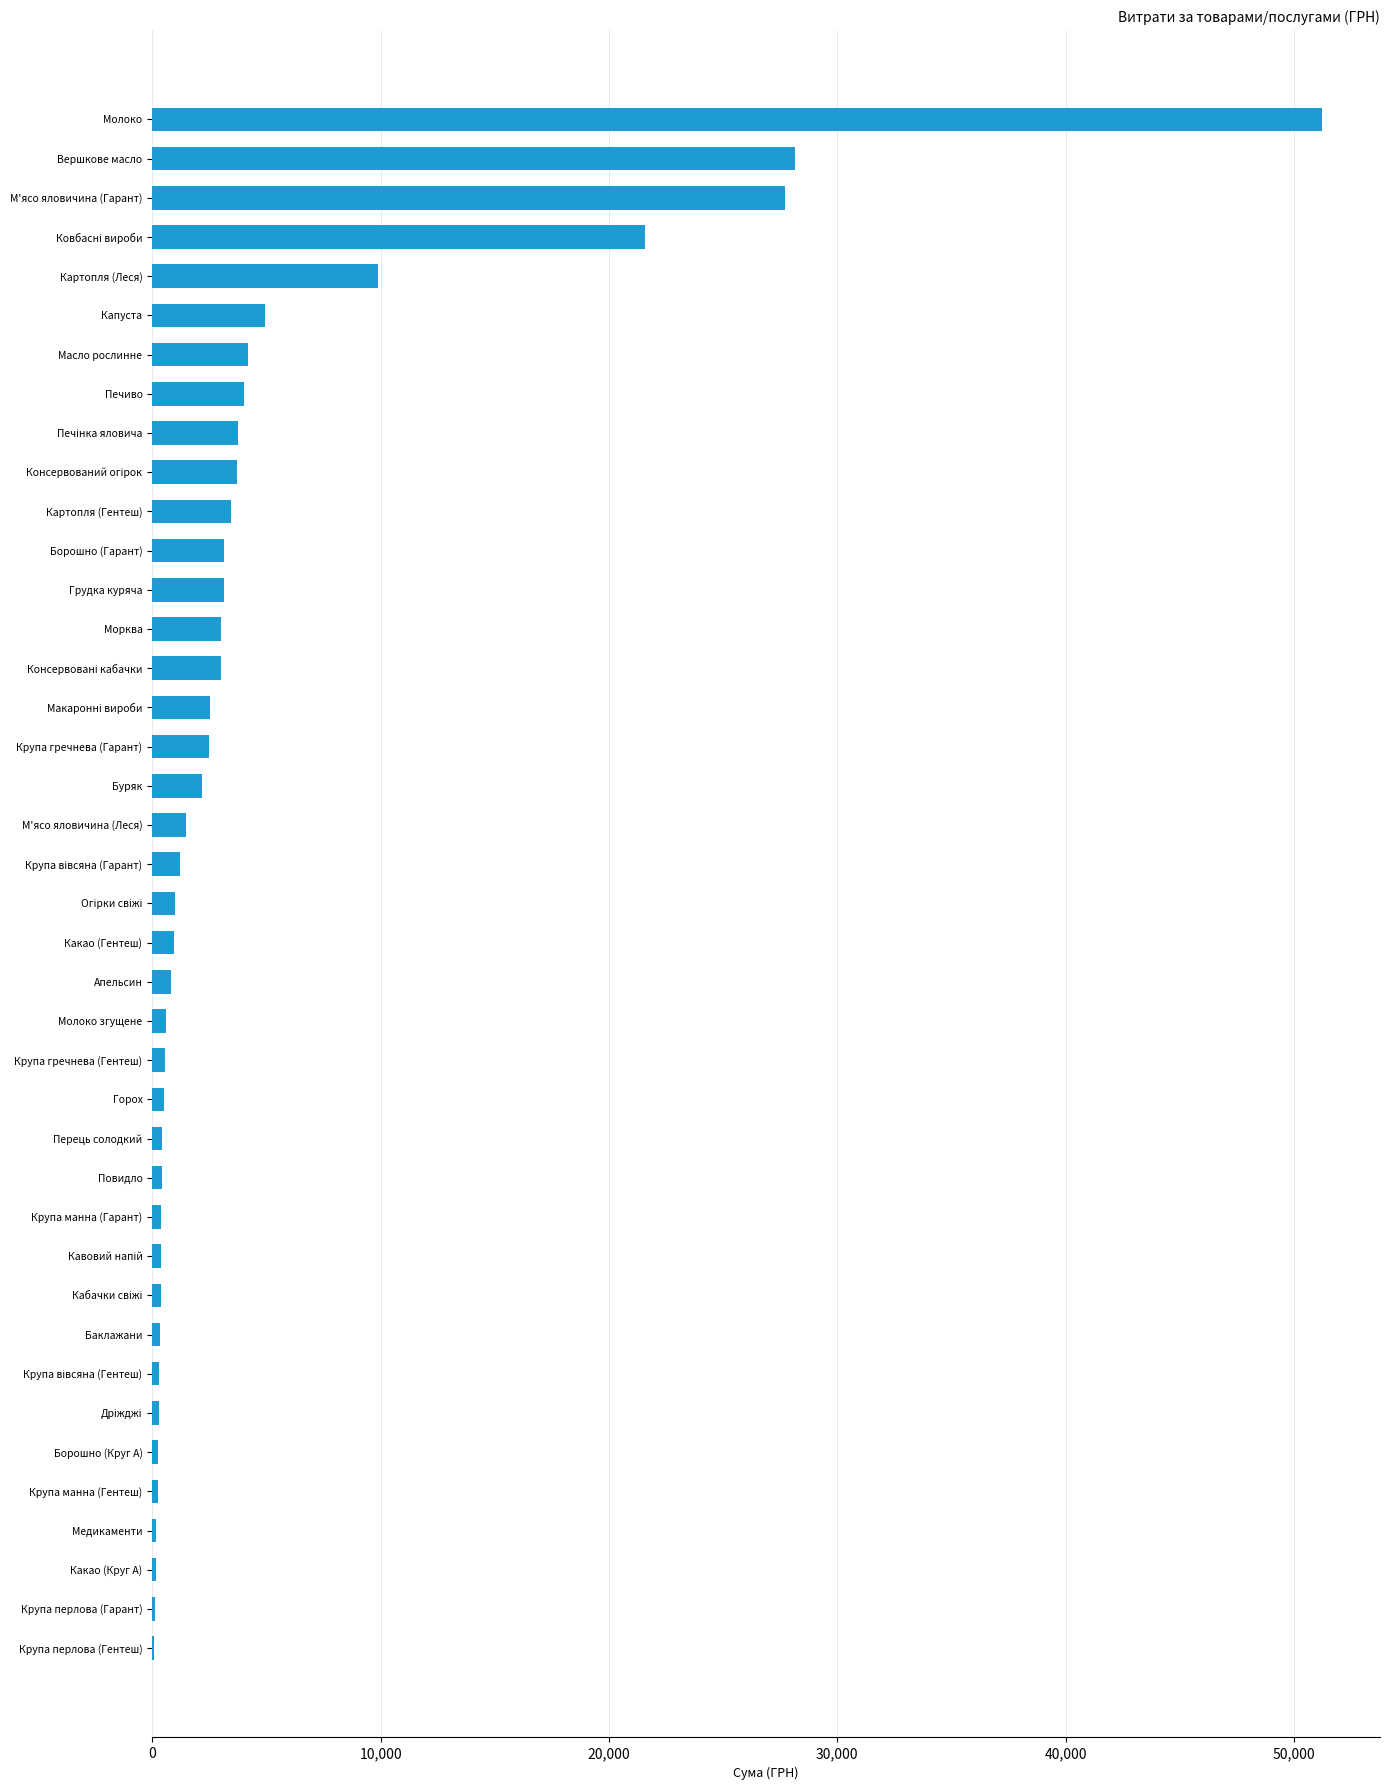

What is the greatest value displayed?

51204.7